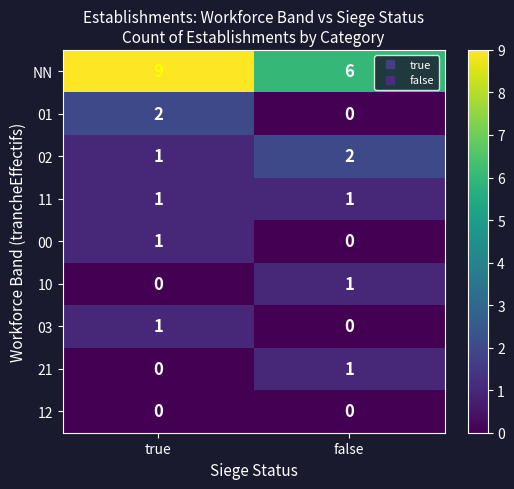

Is it true that 02 equals 1 at true?

True